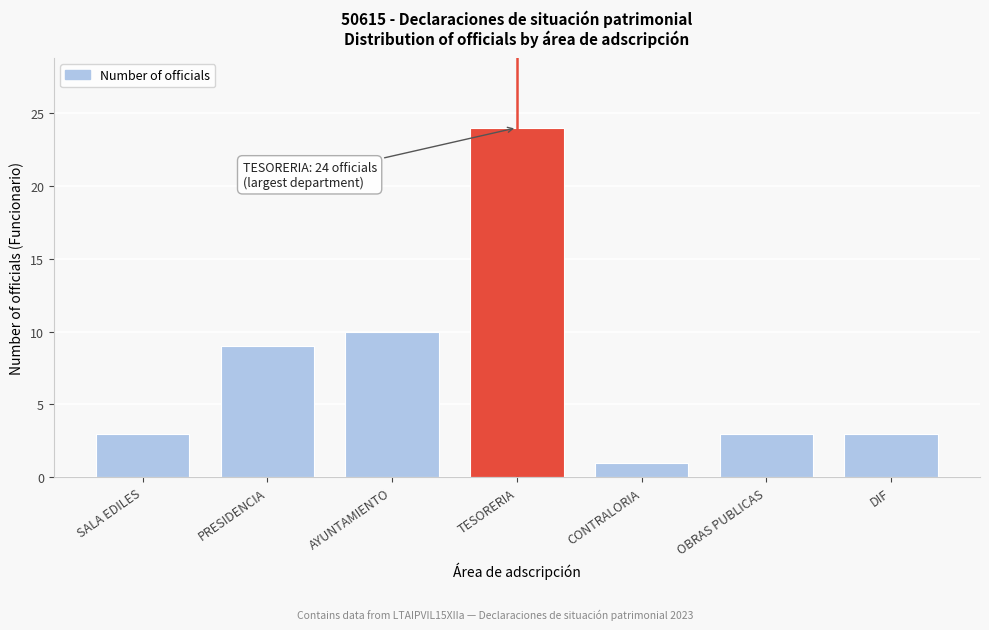

Reading left to right, extract all data points from this chart.

SALA EDILES=3	PRESIDENCIA=9	AYUNTAMIENTO=10	TESORERIA=24	CONTRALORIA=1	OBRAS PUBLICAS=3	DIF=3